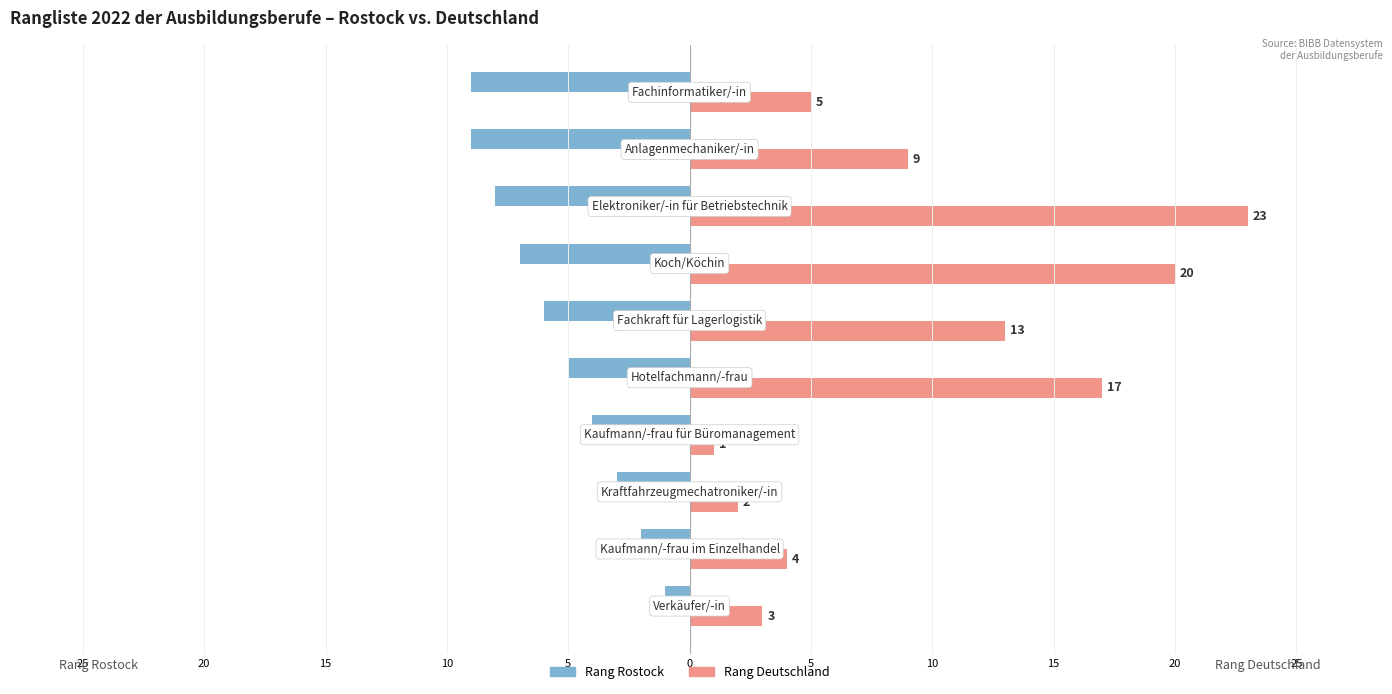

What are all the series names shown in the legend?

Rang Rostock, Rang Deutschland